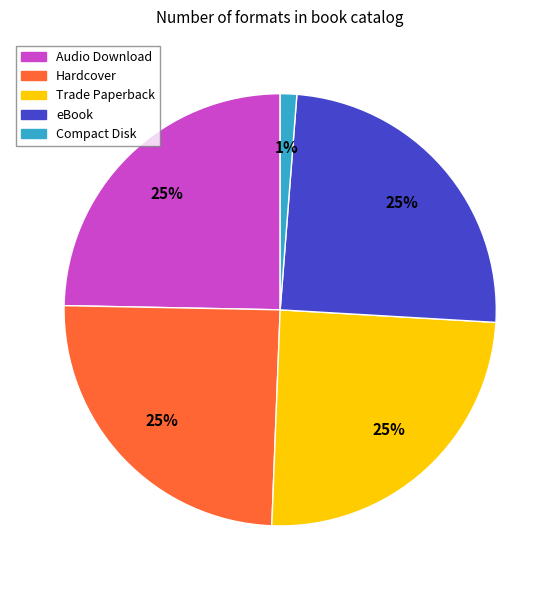

Is it true that Compact Disk is 1% of the pie?

True